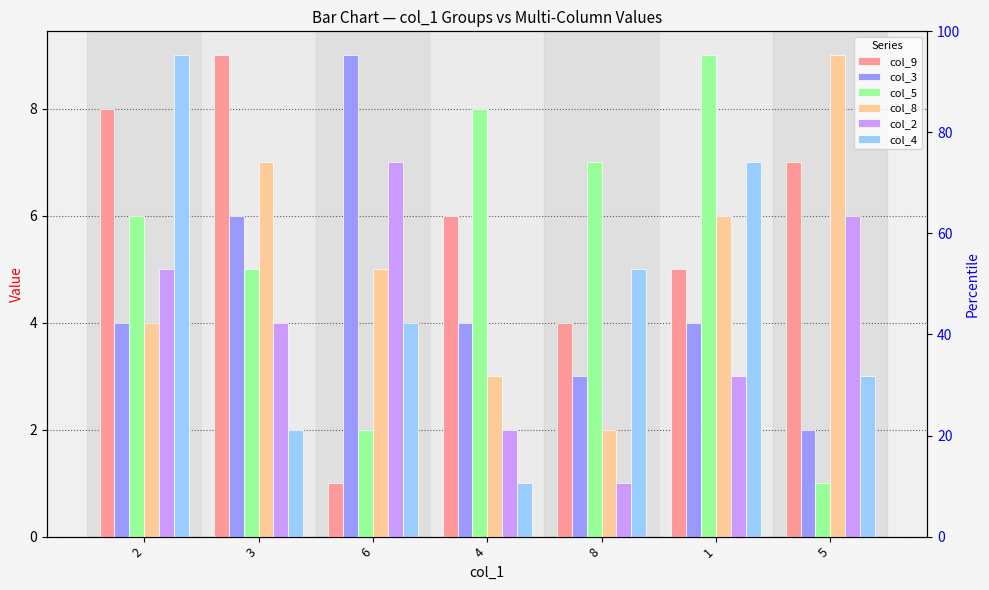

Is the value of col_2 at 1 greater than the value of col_3 at 2?

No